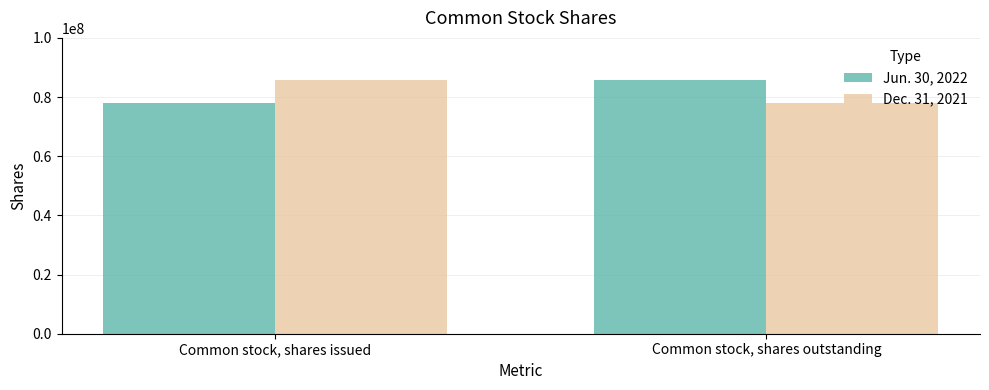

What is the difference between the highest and lowest values at Common stock, shares outstanding?

7703770